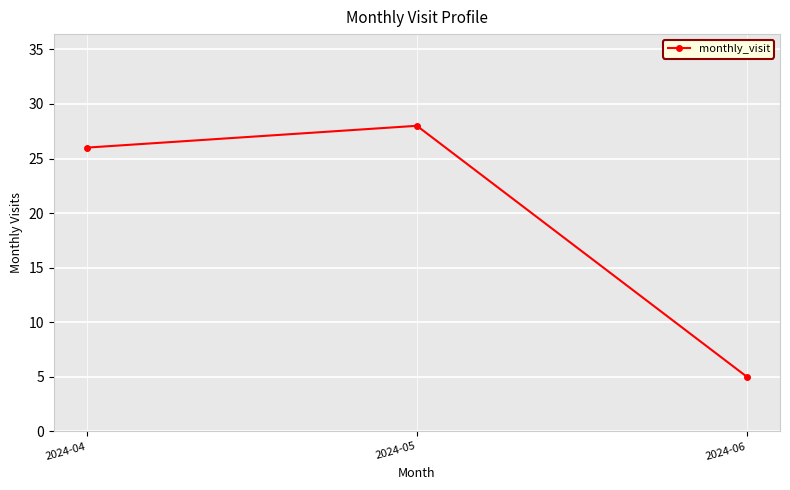

What is the value of the 3rd point from the left?

5